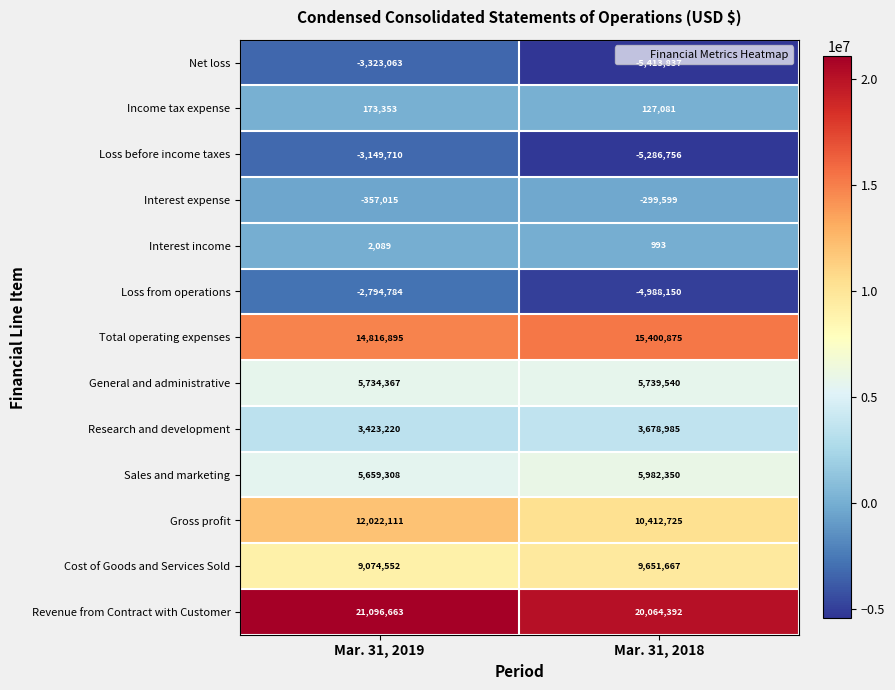

Which category has the lowest value across all series?

Mar. 31, 2018